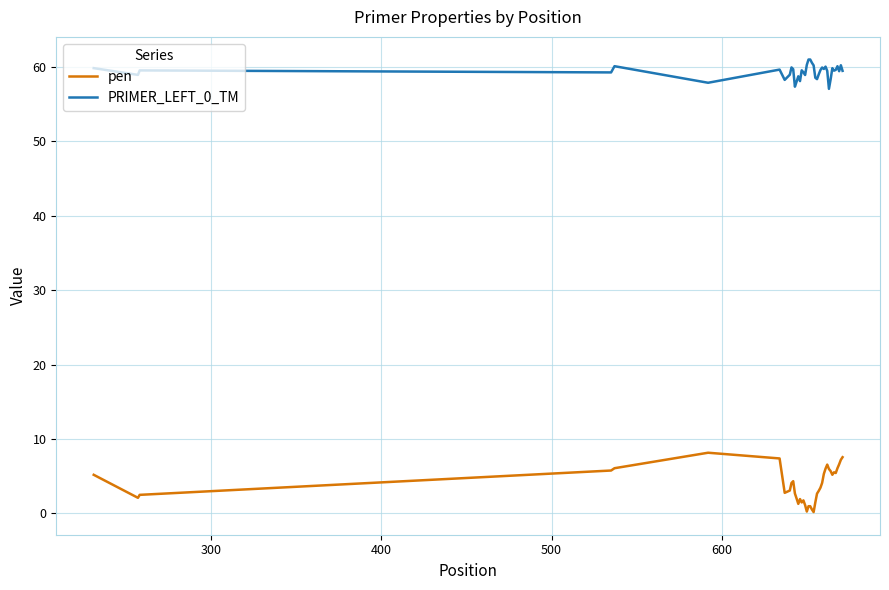

True or false: pen and PRIMER_LEFT_0_TM intersect in this chart.

False